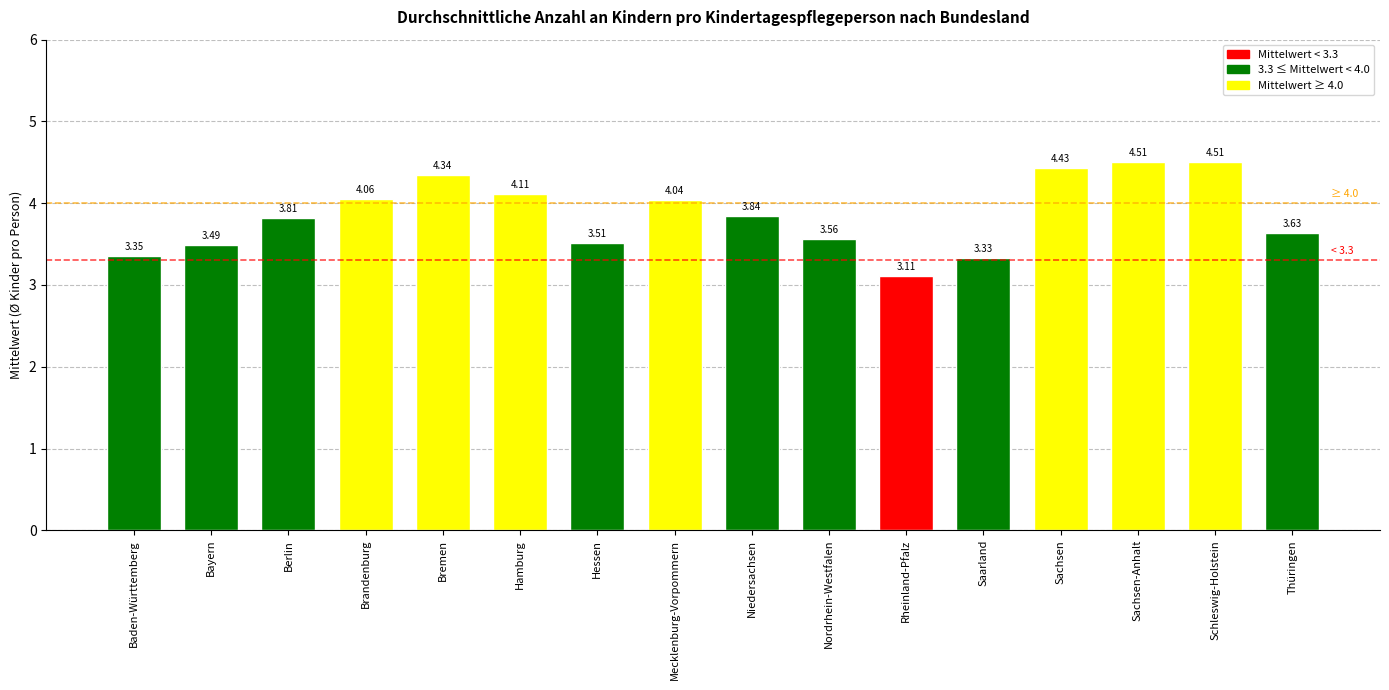

What is the minimum value shown in the chart?

3.1